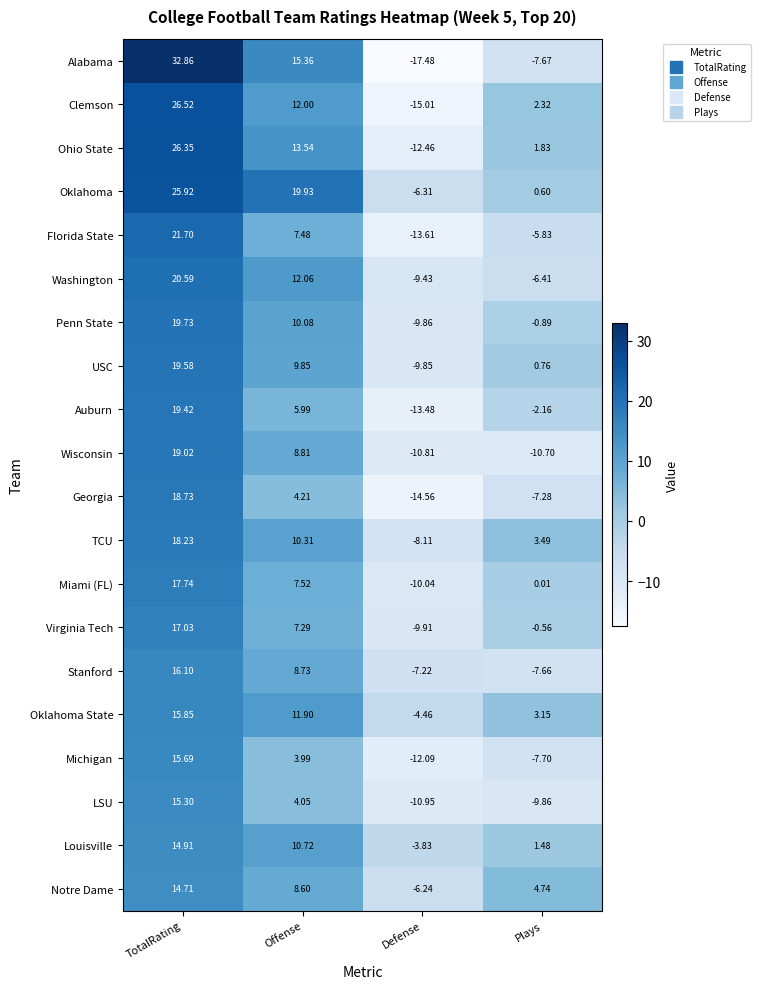

At which category is the sum across all series the highest?

TotalRating